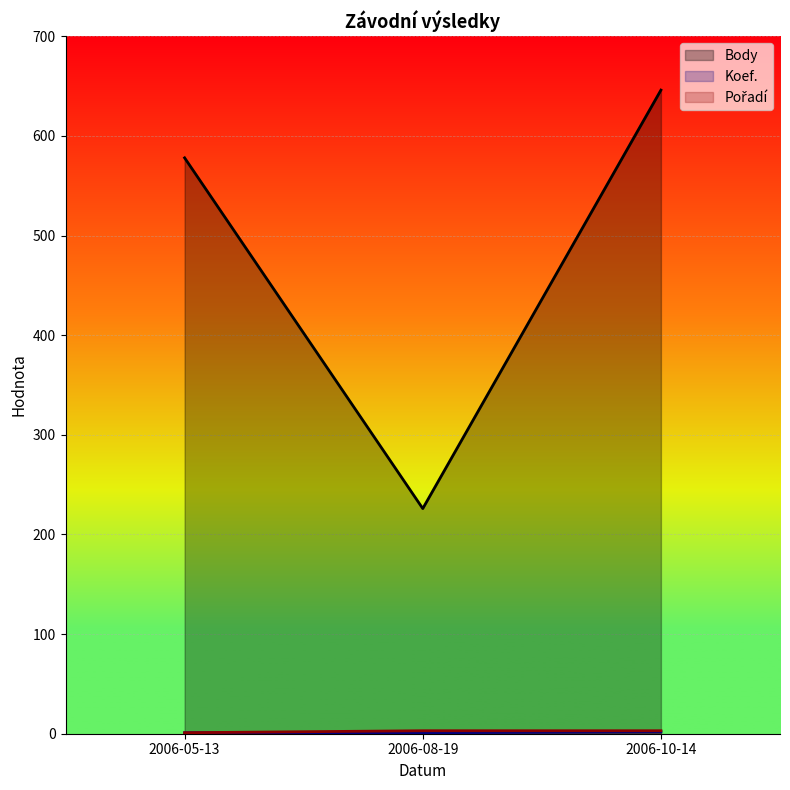

What position from the left is 2006-05-13?

1